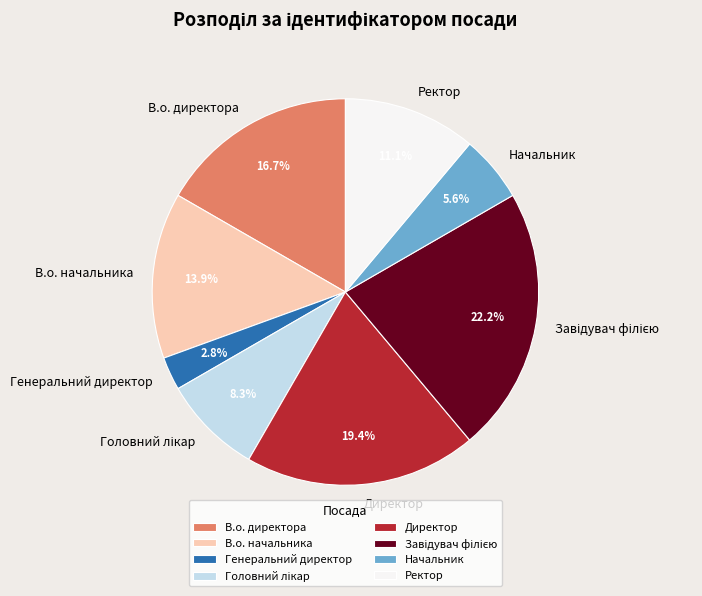

How many segments does this pie chart have?

8